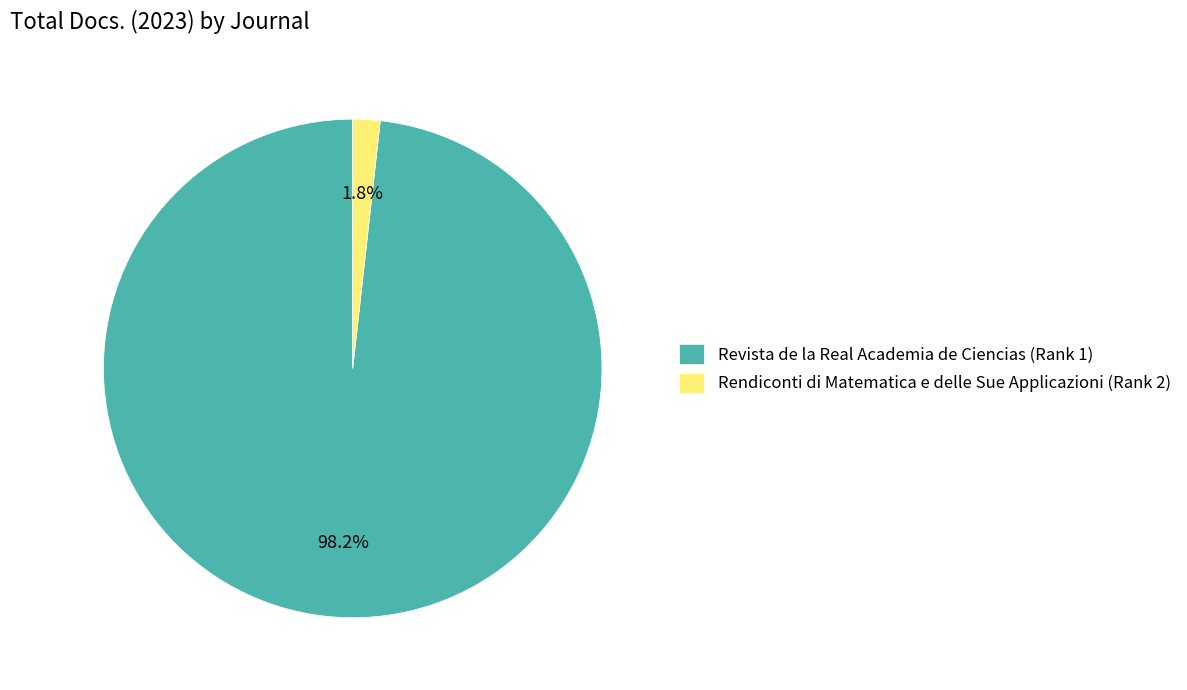

What percentage is the Rendiconti di Matematica e delle Sue Applicazioni (Rank 2) slice, to the nearest percent?

2%